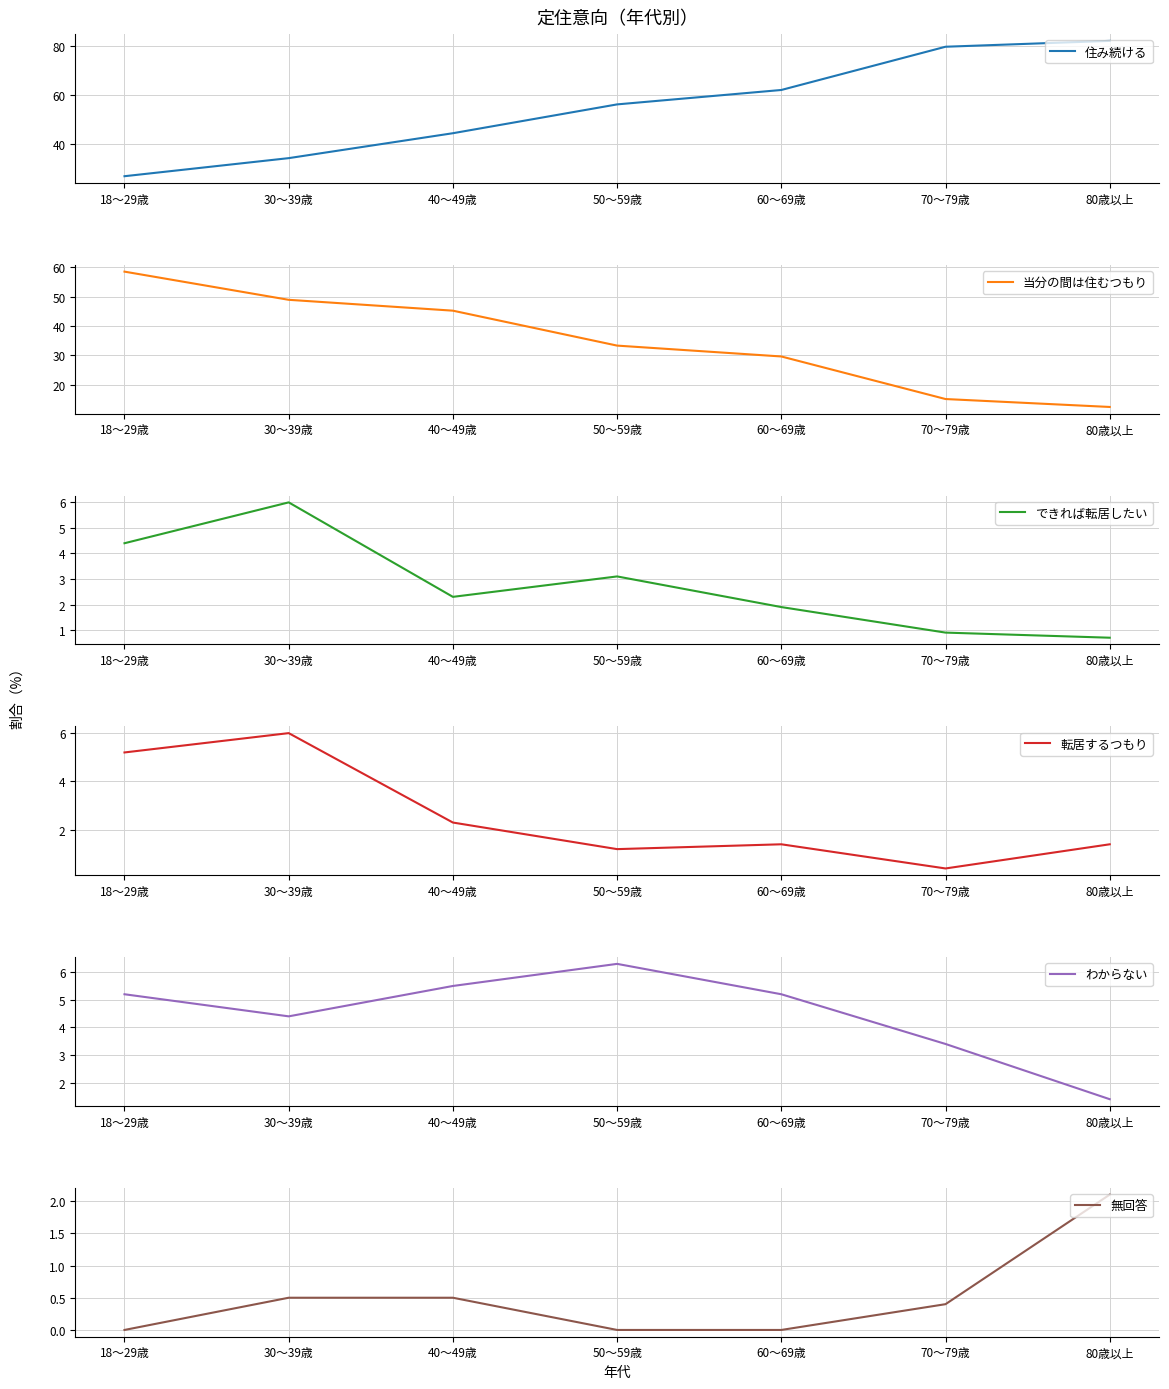

What is the sum of the 無回答 values at 50～59歳 and 30～39歳?

0.5